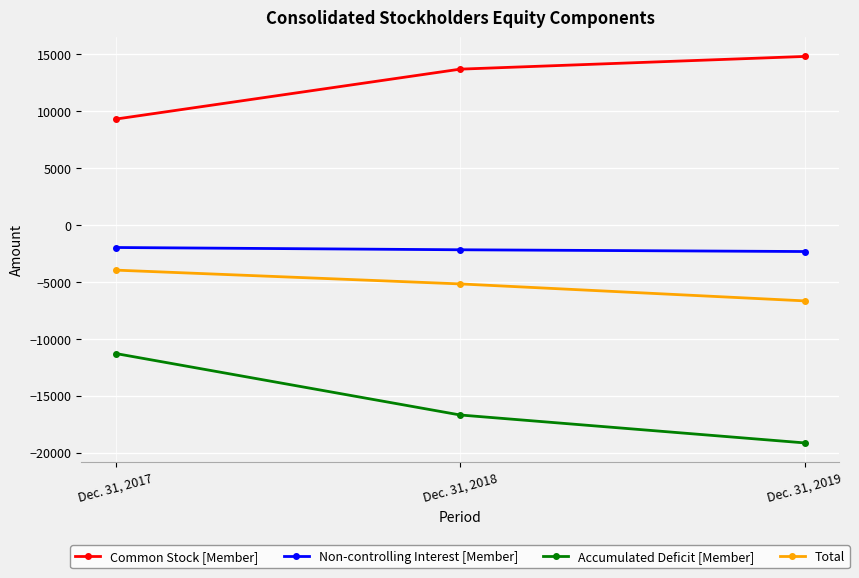

What is the maximum value for Common Stock [Member]?

14816